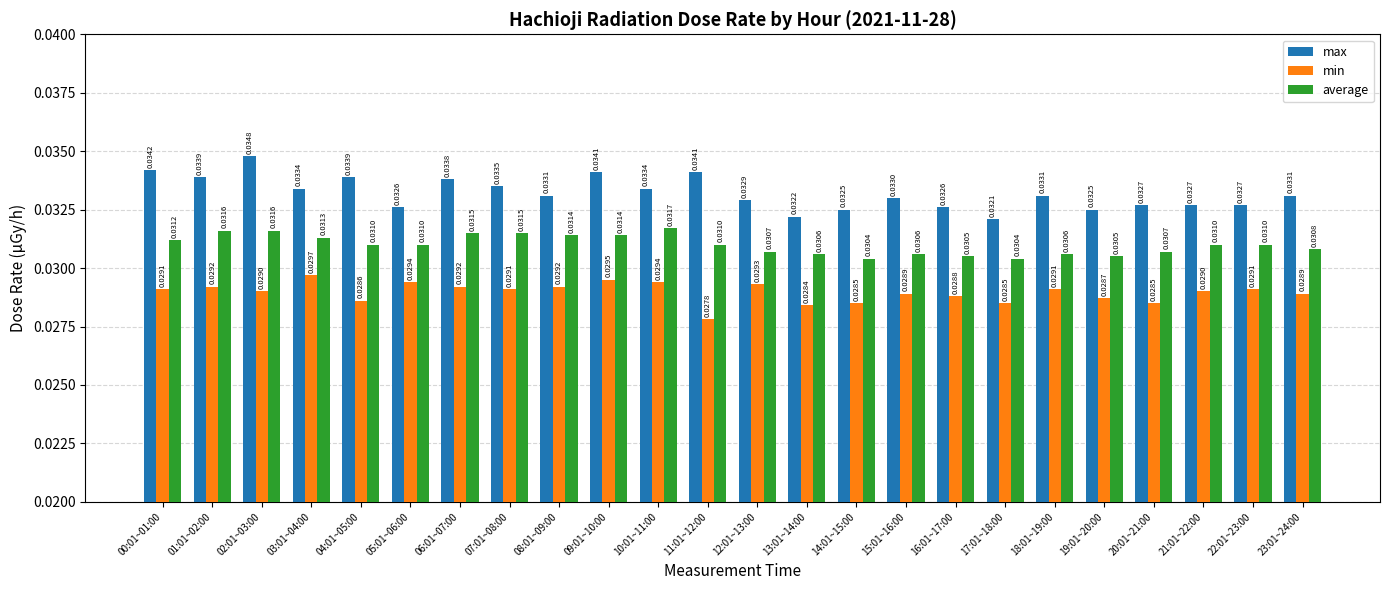

Where is min nearest to the value 0?

11:01~12:00